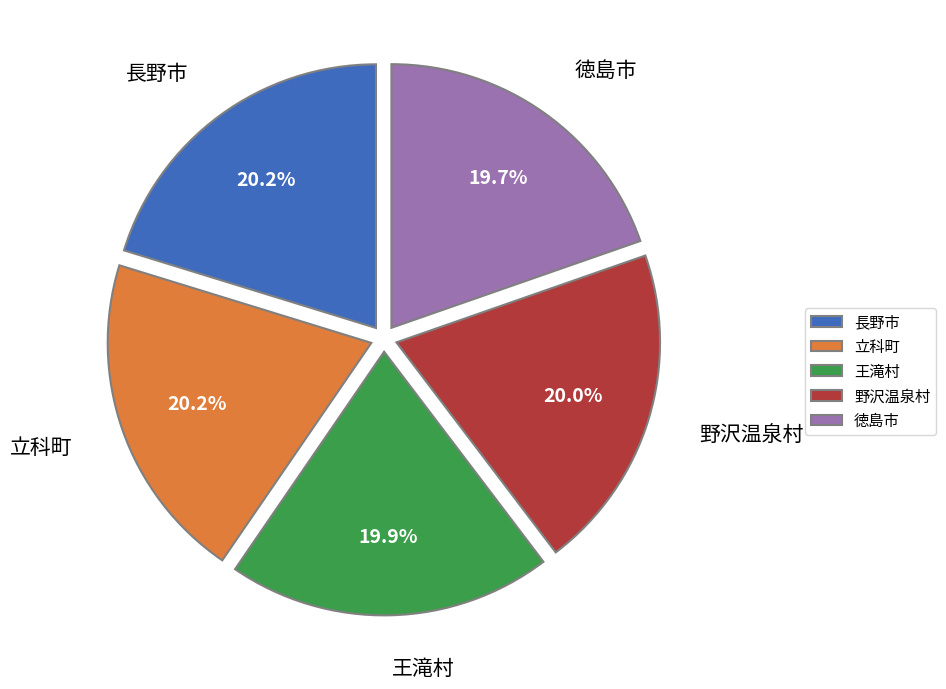

True or false: 野沢温泉村 accounts for 20% of the total.

True